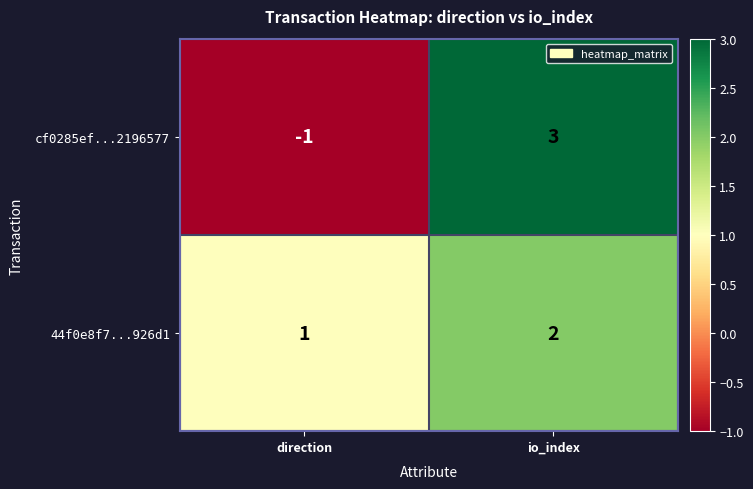

Reading left to right, extract all data points from this chart.

cf0285ef...2196577: direction=-1	io_index=3
44f0e8f7...926d1: direction=1	io_index=2